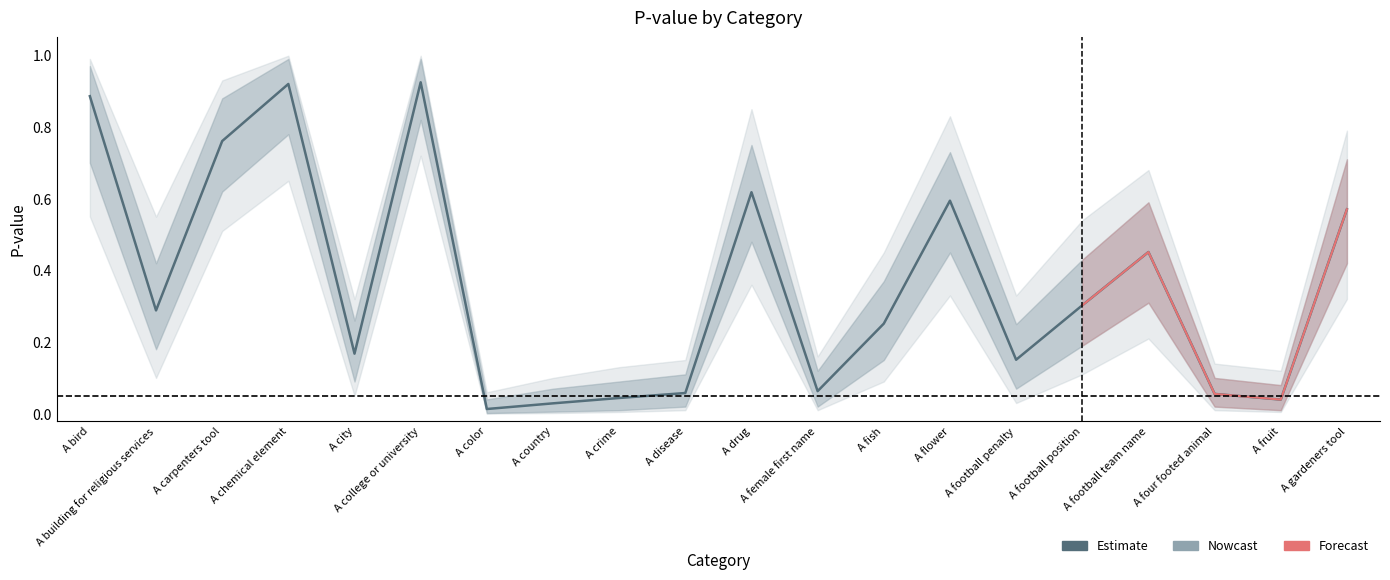

Is this an area chart (filled region under the line)?

No